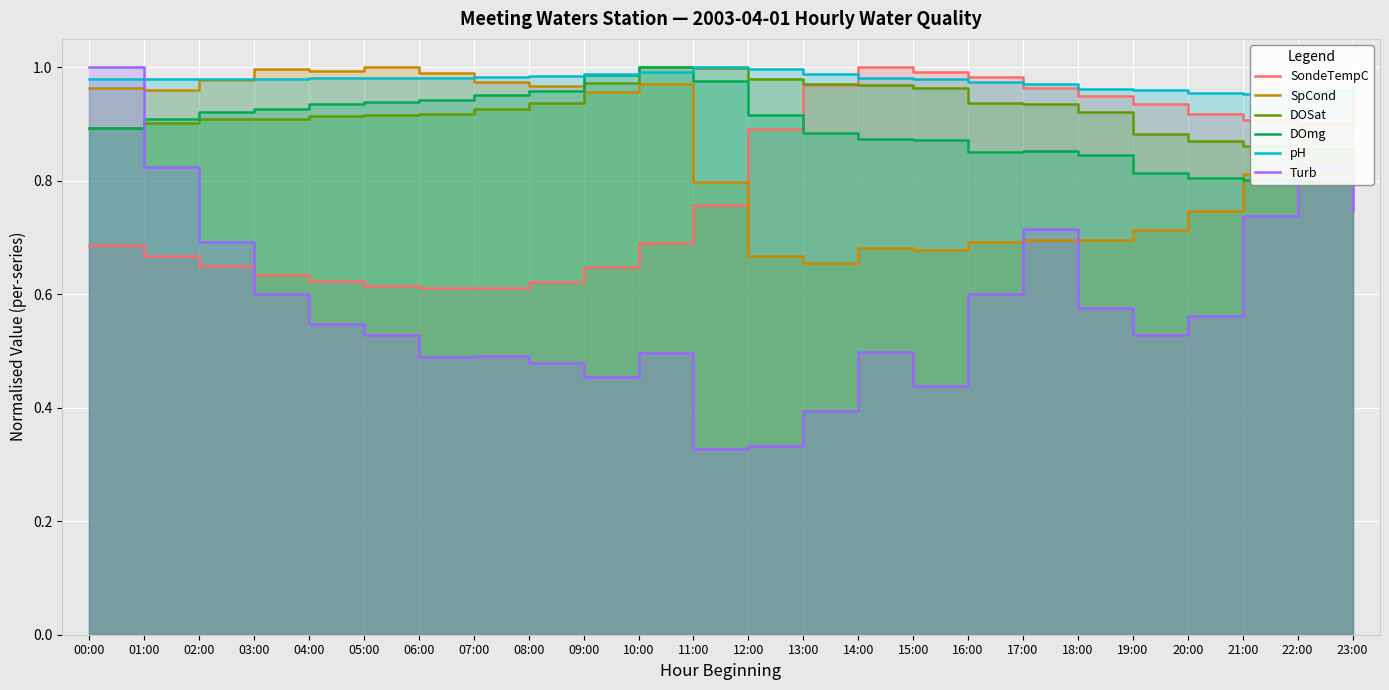

Reading right to left, list all the values displayed in this chart.

SondeTempC: 23:00=0.9	22:00=0.9	21:00=0.9	20:00=0.9	19:00=0.9	18:00=0.9	17:00=1.0	16:00=1.0	15:00=1.0	14:00=1.0	13:00=1.0	12:00=0.9	11:00=0.8	10:00=0.7	09:00=0.6	08:00=0.6	07:00=0.6	06:00=0.6	05:00=0.6	04:00=0.6	03:00=0.6	02:00=0.6	01:00=0.7	00:00=0.7
SpCond: 23:00=0.9	22:00=0.9	21:00=0.8	20:00=0.7	19:00=0.7	18:00=0.7	17:00=0.7	16:00=0.7	15:00=0.7	14:00=0.7	13:00=0.7	12:00=0.7	11:00=0.8	10:00=1.0	09:00=1.0	08:00=1.0	07:00=1.0	06:00=1.0	05:00=1.0	04:00=1.0	03:00=1.0	02:00=1.0	01:00=1.0	00:00=1.0
DOSat: 23:00=0.9	22:00=0.9	21:00=0.9	20:00=0.9	19:00=0.9	18:00=0.9	17:00=0.9	16:00=0.9	15:00=1.0	14:00=1.0	13:00=1.0	12:00=1.0	11:00=1.0	10:00=1.0	09:00=1.0	08:00=0.9	07:00=0.9	06:00=0.9	05:00=0.9	04:00=0.9	03:00=0.9	02:00=0.9	01:00=0.9	00:00=0.9
DOmg: 23:00=0.8	22:00=0.8	21:00=0.8	20:00=0.8	19:00=0.8	18:00=0.8	17:00=0.9	16:00=0.9	15:00=0.9	14:00=0.9	13:00=0.9	12:00=0.9	11:00=1.0	10:00=1.0	09:00=1.0	08:00=1.0	07:00=1.0	06:00=0.9	05:00=0.9	04:00=0.9	03:00=0.9	02:00=0.9	01:00=0.9	00:00=0.9
pH: 23:00=1.0	22:00=1.0	21:00=1.0	20:00=1.0	19:00=1.0	18:00=1.0	17:00=1.0	16:00=1.0	15:00=1.0	14:00=1.0	13:00=1.0	12:00=1.0	11:00=1.0	10:00=1.0	09:00=1.0	08:00=1.0	07:00=1.0	06:00=1.0	05:00=1.0	04:00=1.0	03:00=1.0	02:00=1.0	01:00=1.0	00:00=1.0
Turb: 23:00=0.7	22:00=0.8	21:00=0.7	20:00=0.6	19:00=0.5	18:00=0.6	17:00=0.7	16:00=0.6	15:00=0.4	14:00=0.5	13:00=0.4	12:00=0.3	11:00=0.3	10:00=0.5	09:00=0.5	08:00=0.5	07:00=0.5	06:00=0.5	05:00=0.5	04:00=0.5	03:00=0.6	02:00=0.7	01:00=0.8	00:00=1.0